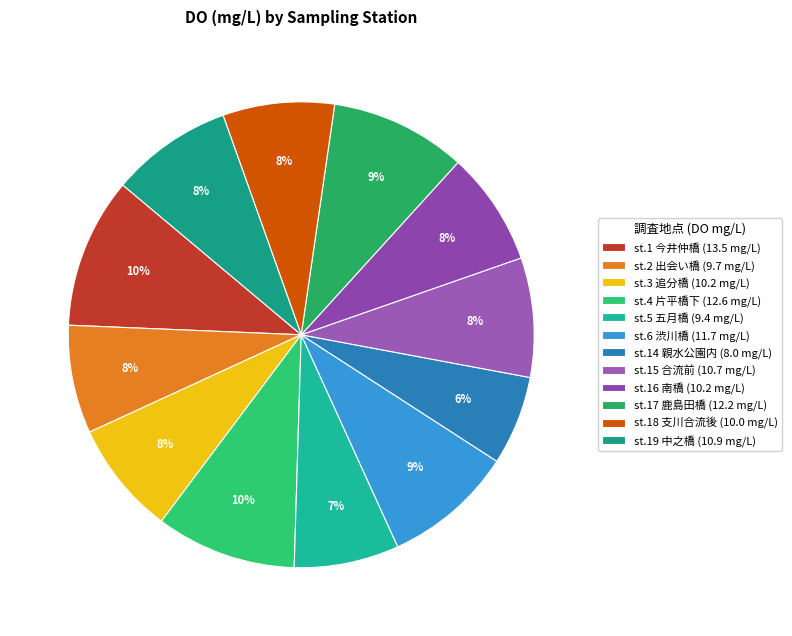

Is there a majority slice in this chart?

No